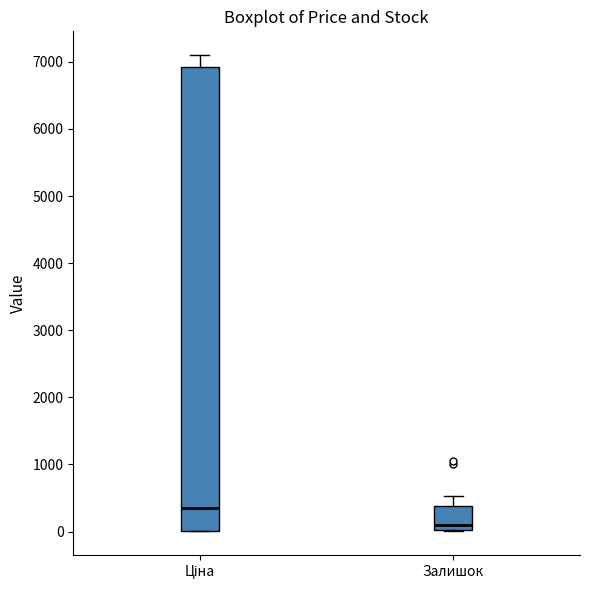

Which box is the tallest, from its lower edge to its upper edge?

Ціна